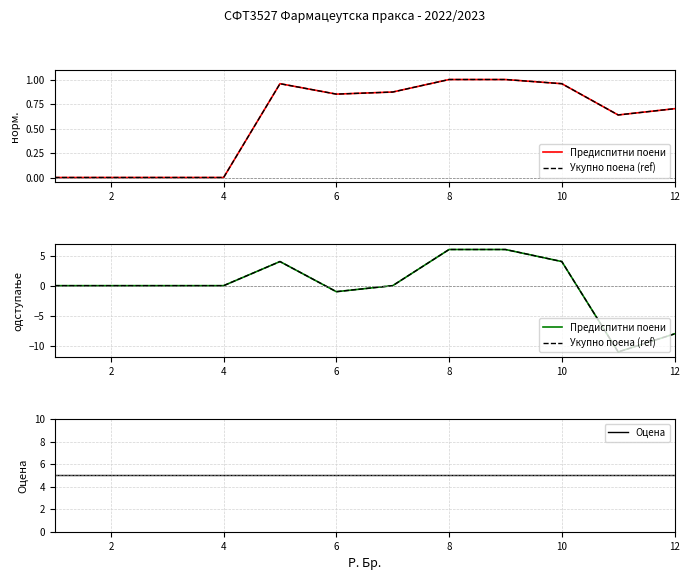

The Укупно поена (ref) series shows 11 at 0. True or false?

False